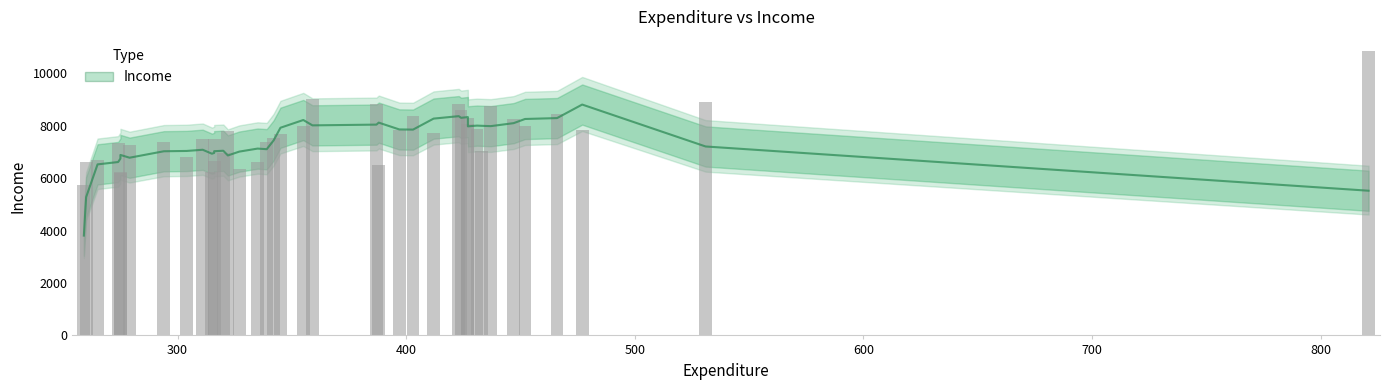

What is the greatest value displayed?

8811.0